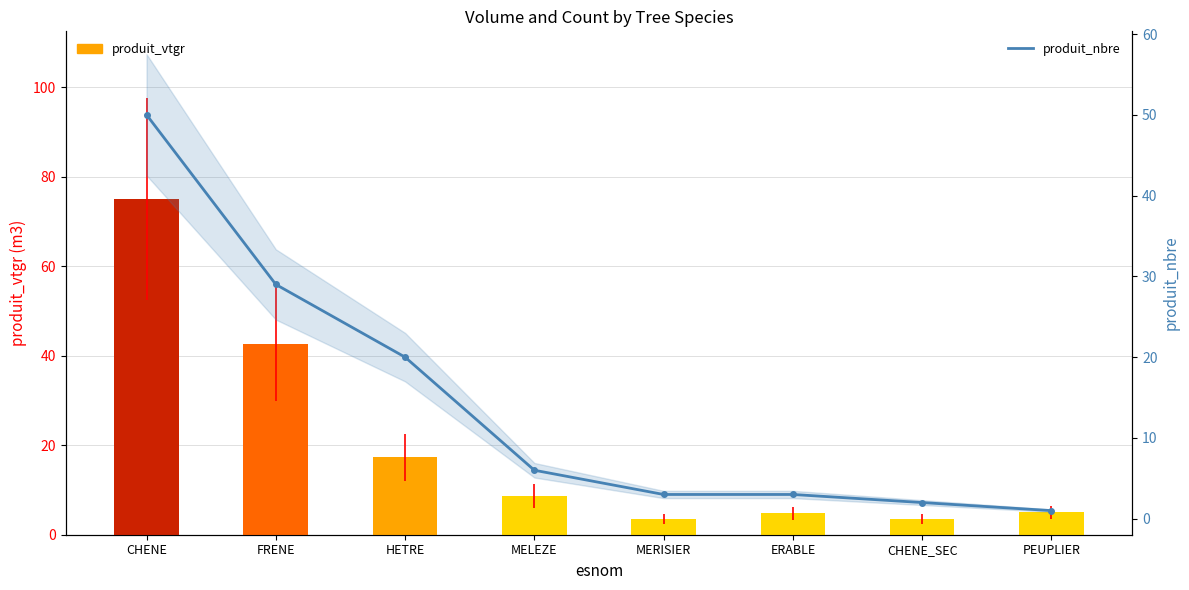

How many groups of bars are there?

8